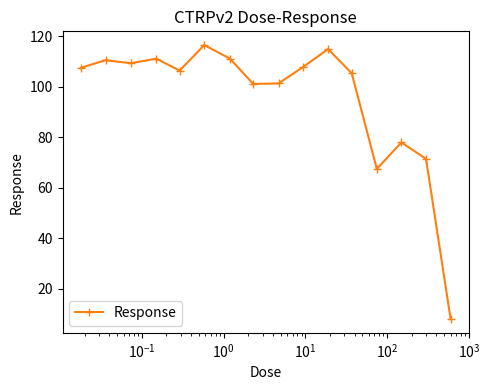

True or false: there are more than 0 points higher than both neighbors.

True